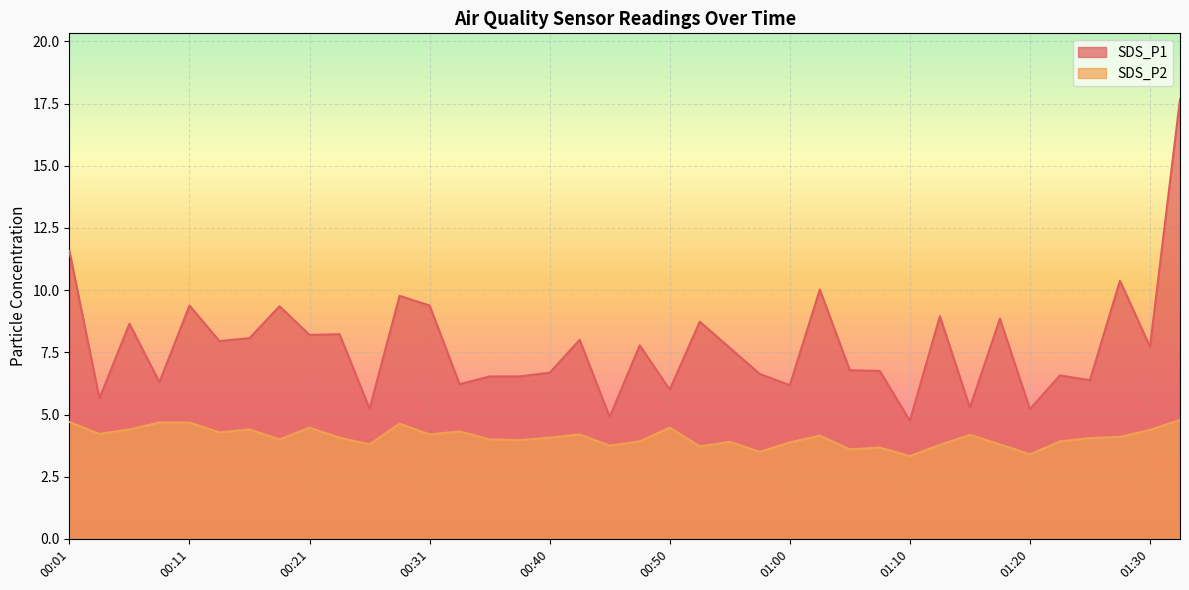

Reading left to right, list all the values displayed in this chart.

SDS_P1: 11.6	5.7	8.7	6.3	9.4	8.0	8.1	9.3	8.2	8.2	5.2	9.8	9.4	6.2	6.5	6.5	6.7	8.0	4.9	7.8	6.0	8.7	7.7	6.6	6.2	10.0	6.8	6.8	4.8	8.9	5.3	8.8	5.2	6.6	6.4	10.4	7.7	17.7
SDS_P2: 4.7	4.2	4.4	4.7	4.7	4.3	4.4	4.0	4.5	4.1	3.8	4.6	4.2	4.3	4.0	4.0	4.1	4.2	3.8	3.9	4.5	3.7	3.9	3.5	3.9	4.2	3.6	3.7	3.3	3.8	4.2	3.8	3.4	3.9	4.0	4.1	4.4	4.8